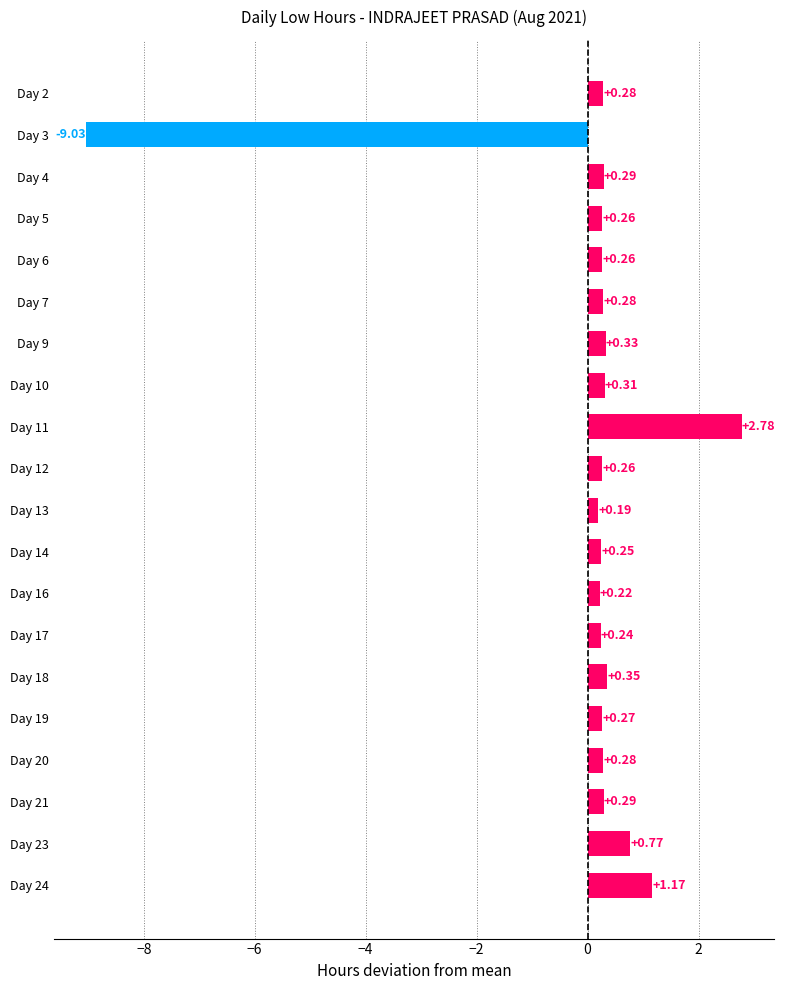

What is the sum of the values at Day 3 and Day 18?

-8.7